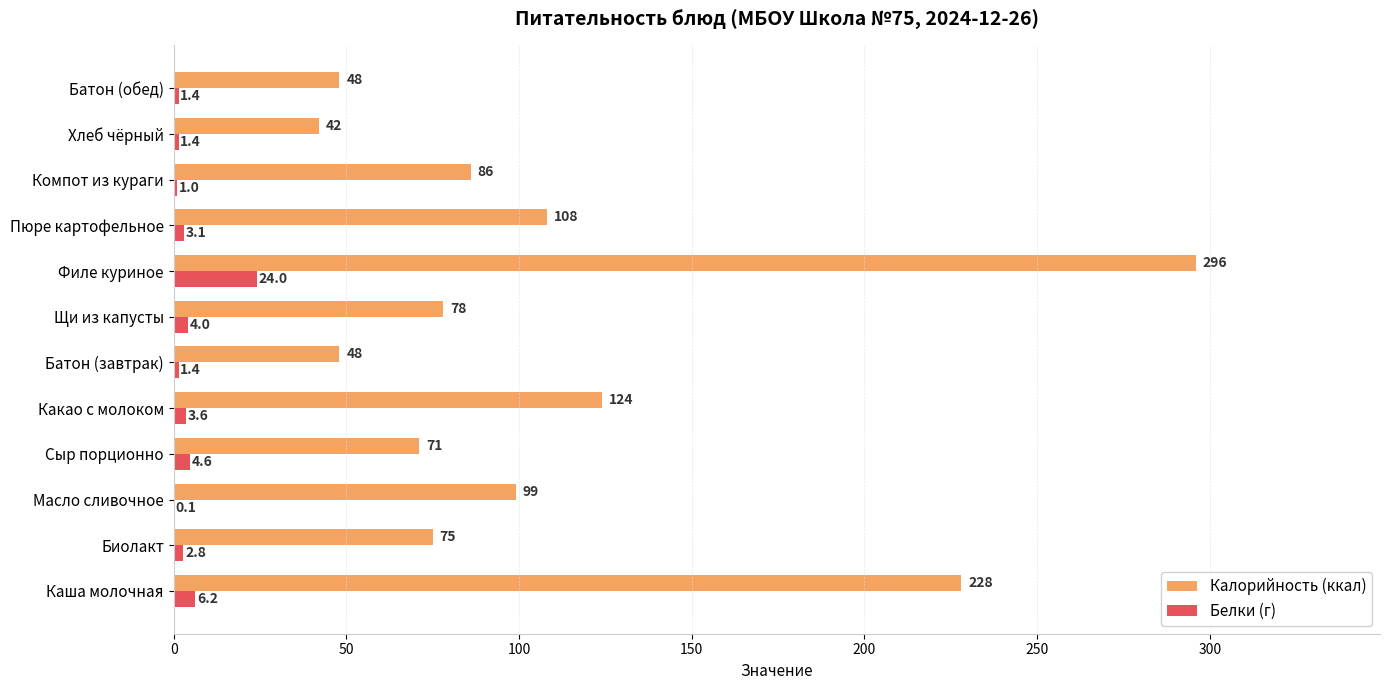

The Калорийность (ккал) series shows 81.5 at Батон (завтрак). True or false?

False